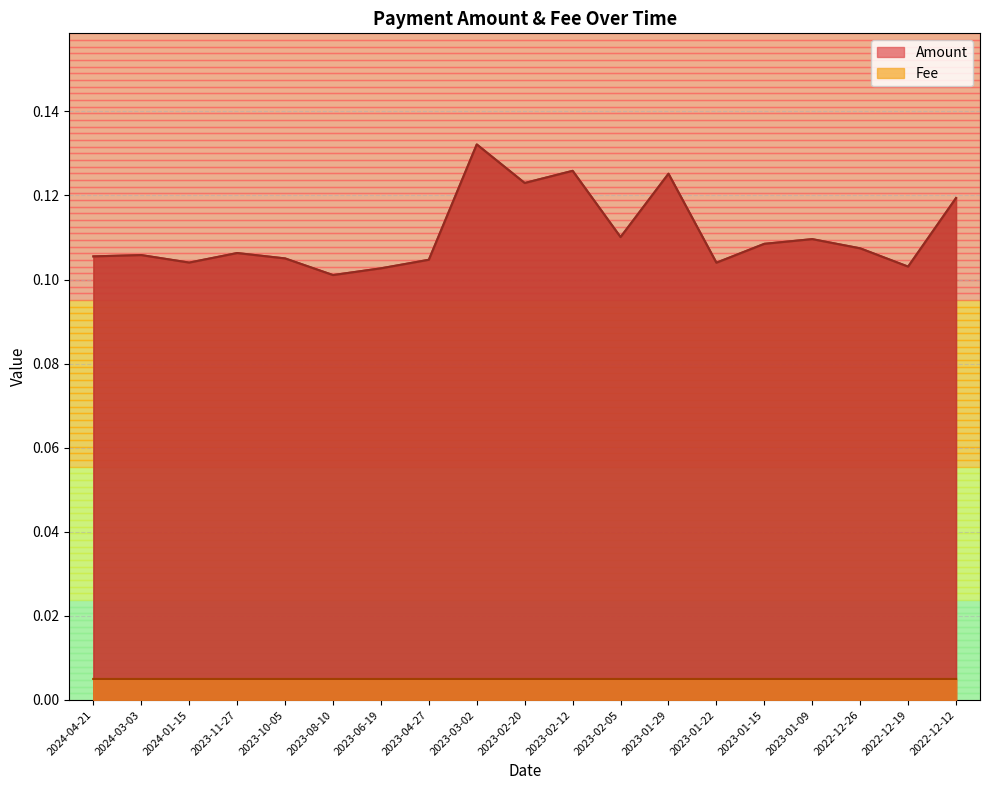

The Fee series shows 0.0 at 2023-02-05. True or false?

False